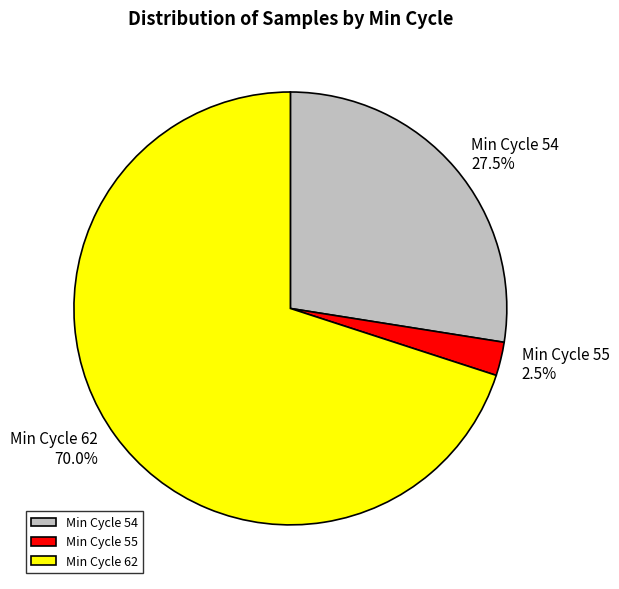

What is the ratio of the value at Min Cycle 54 to the value at Min Cycle 55?

11.0